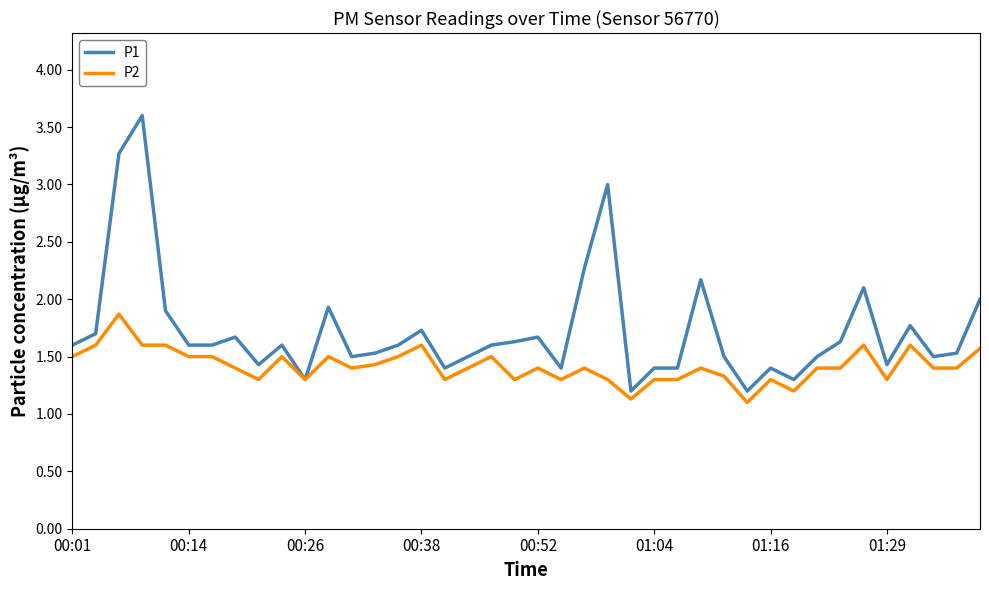

What is the highest value of the P2 series?

1.9